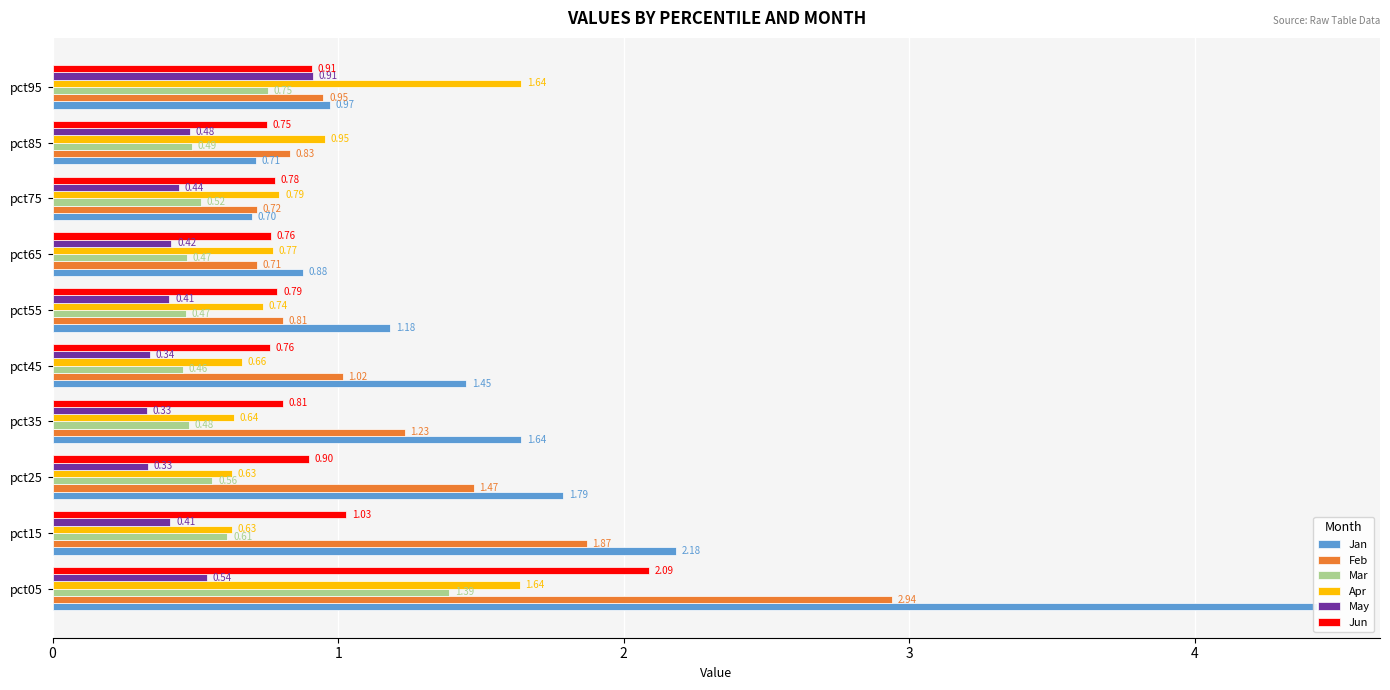

What is the average value of the Apr series?

0.9